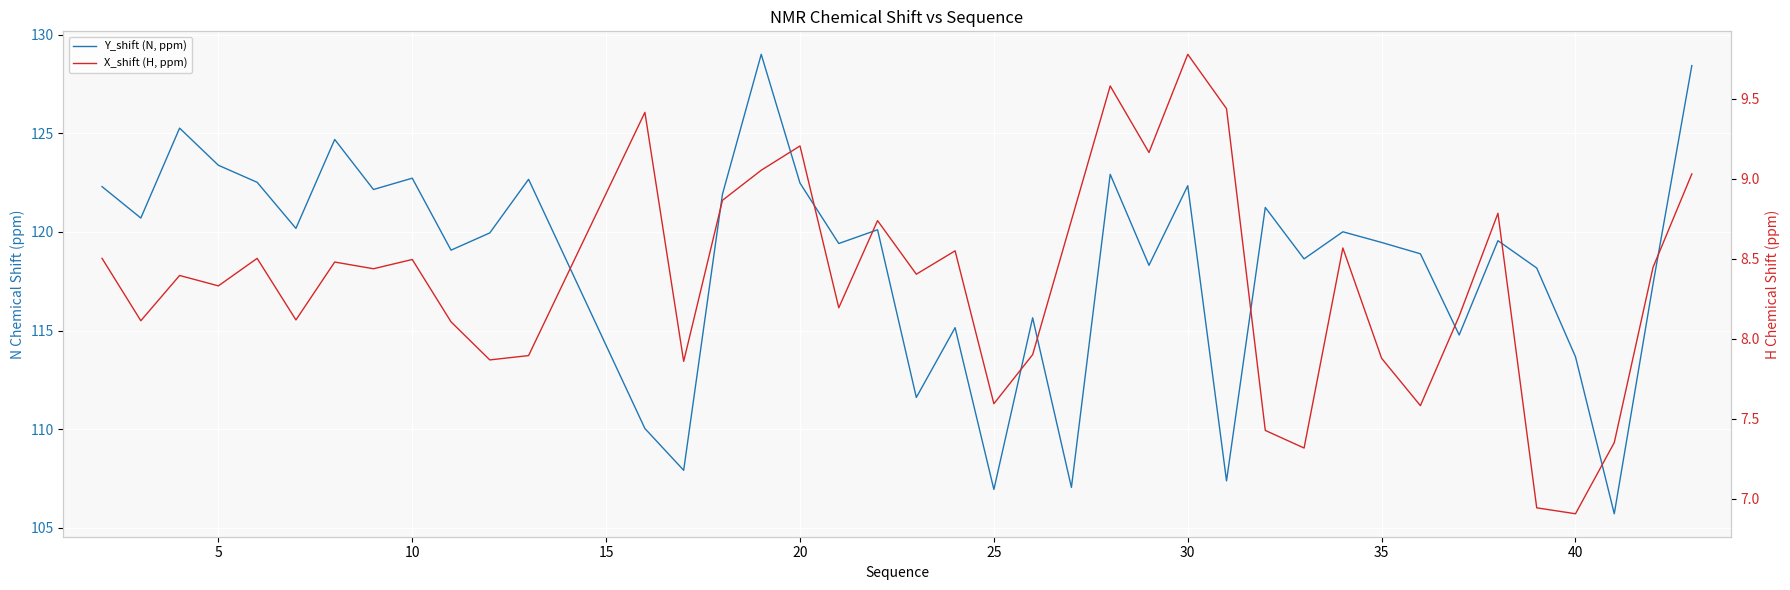

Which series has the largest range (max minus min)?

Y_shift (N, ppm)